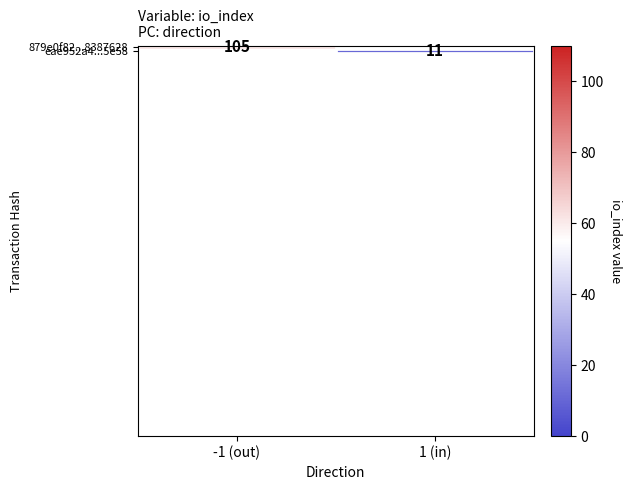

At how many categories does at least one series exceed 76?

1